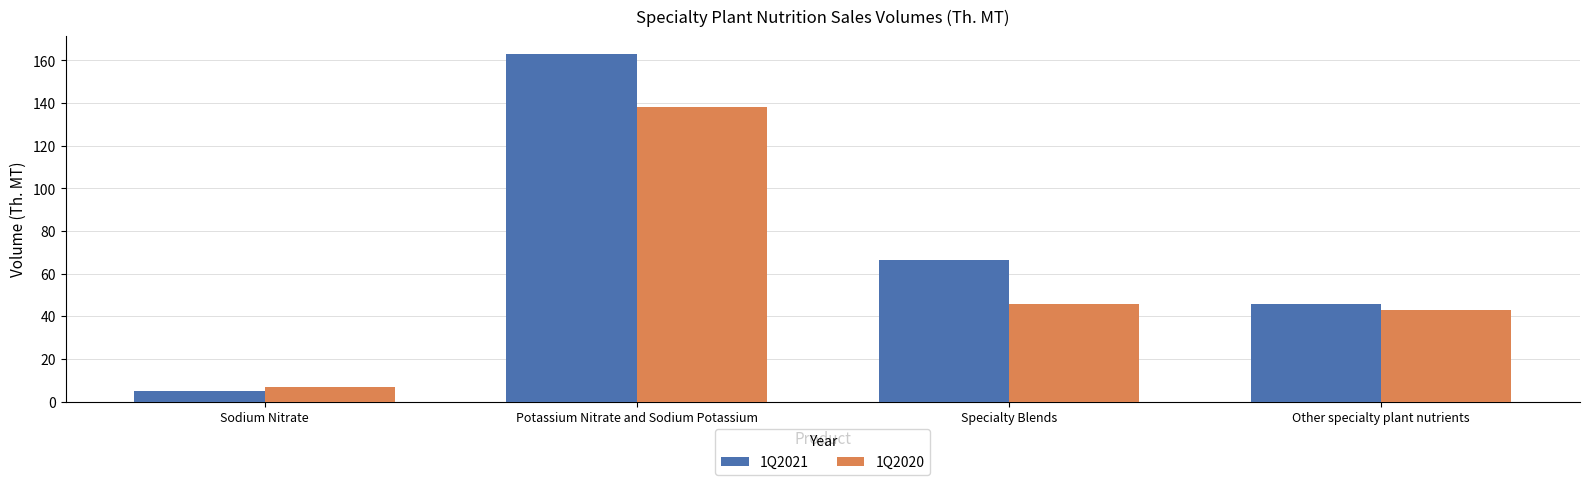

Which category has the lowest value in the 1Q2020 series?

Sodium Nitrate